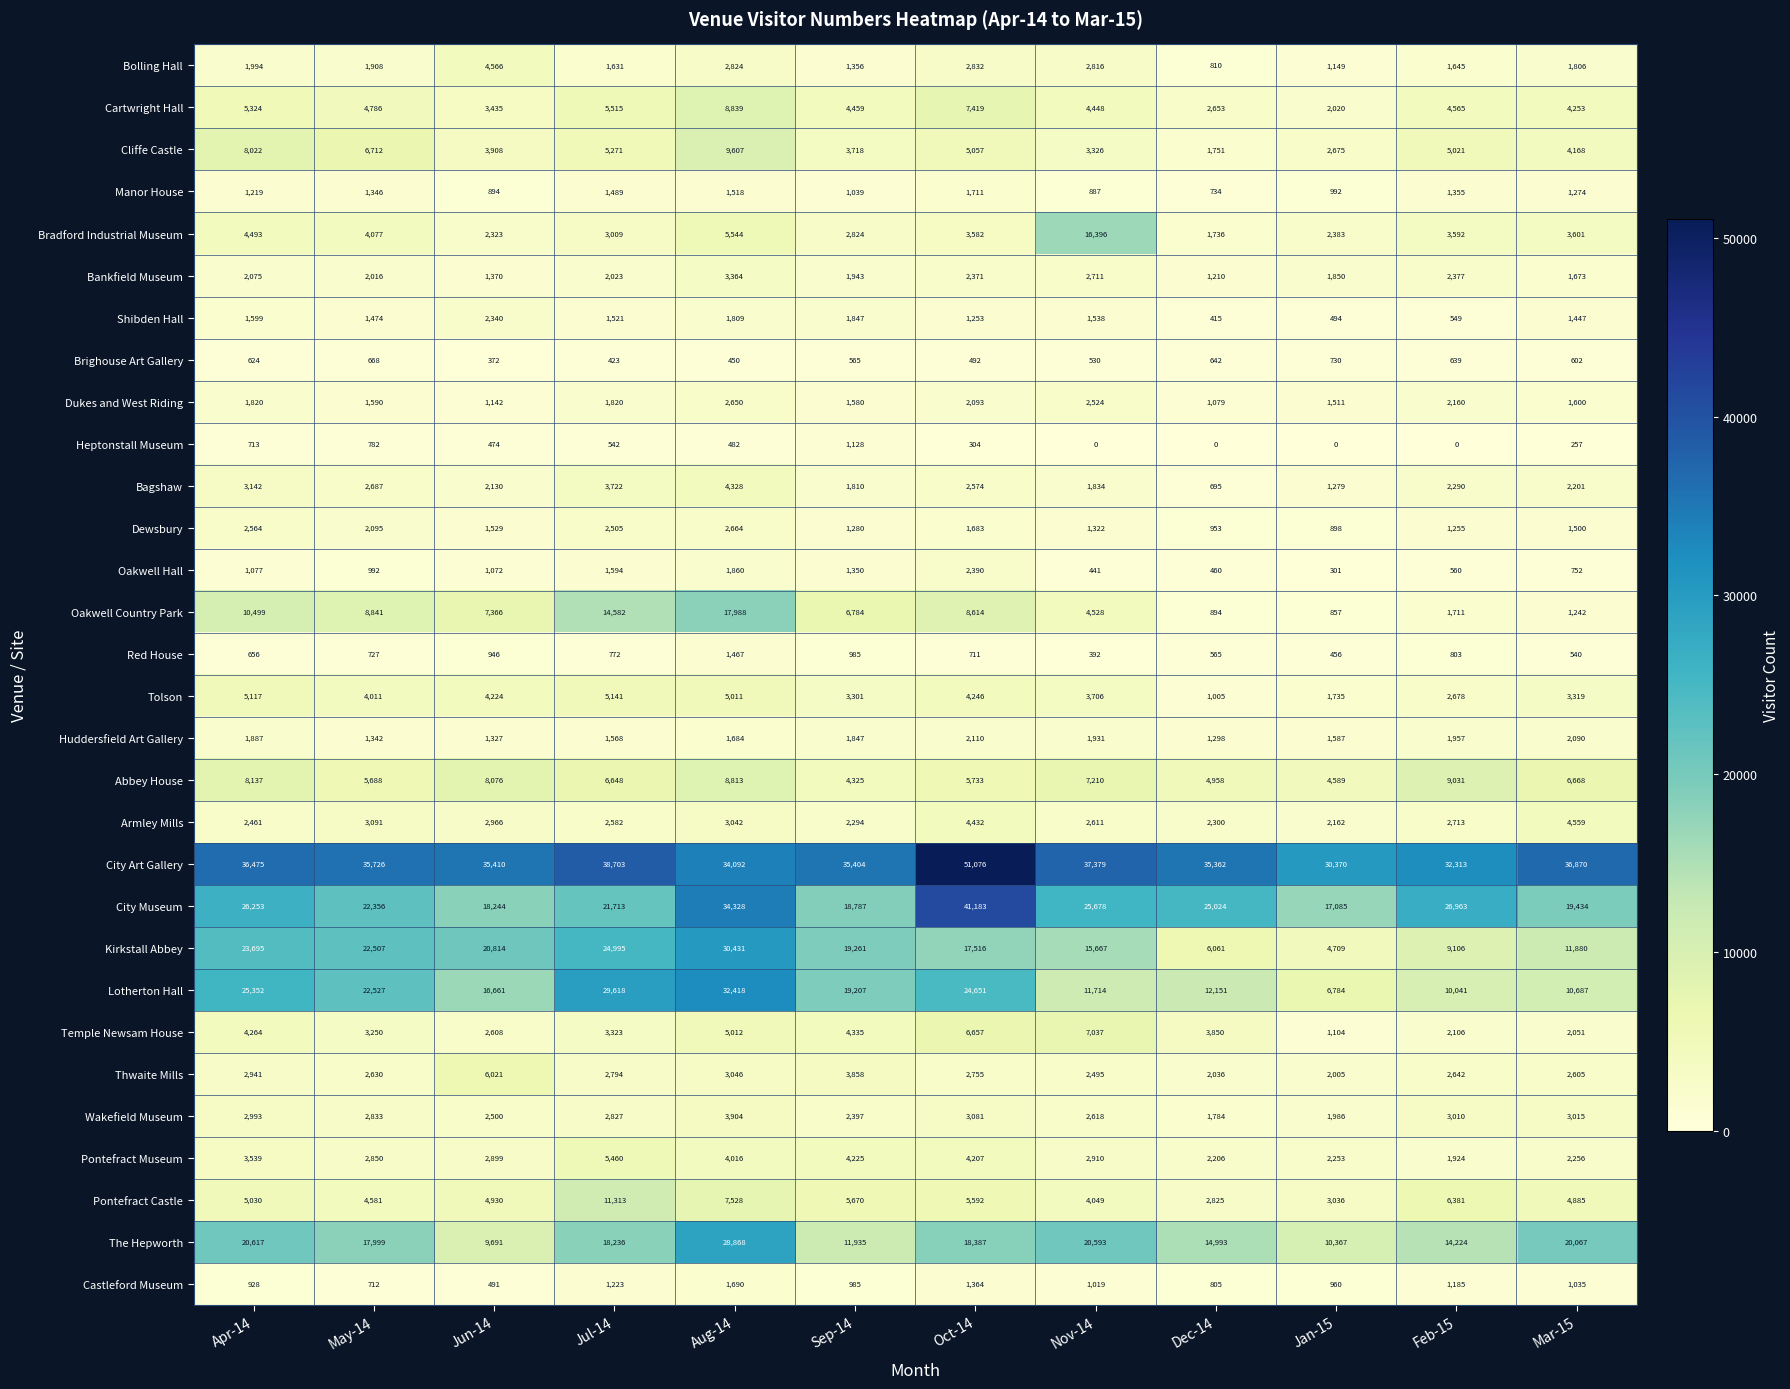

True or false: Huddersfield Art Gallery has a value of 1957 at Feb-15.

True